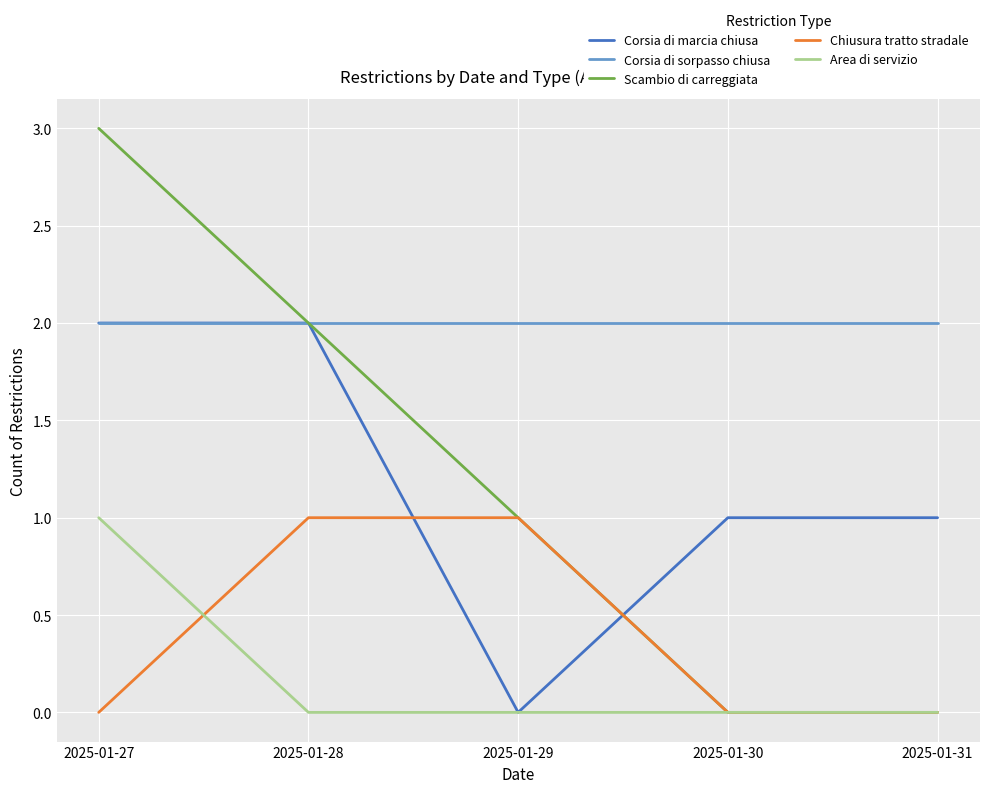

Which series changed the most between 2025-01-28 and 2025-01-29?

Corsia di marcia chiusa